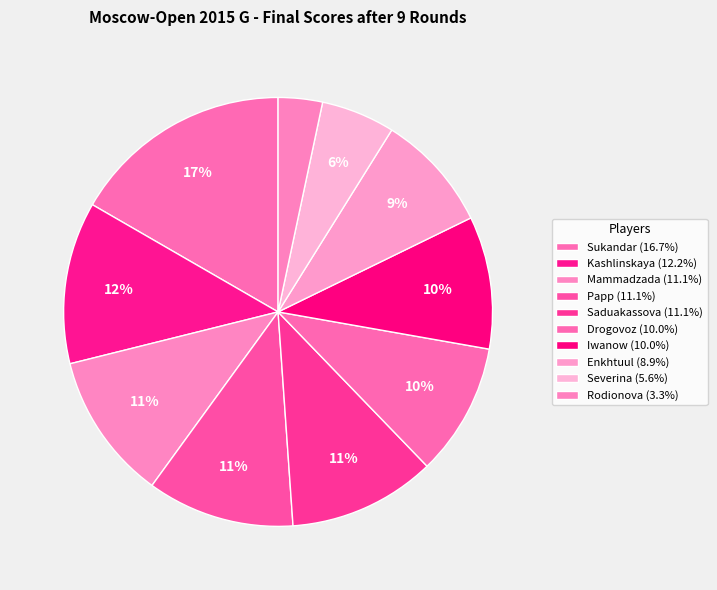

Count the number of slices in the pie.

10